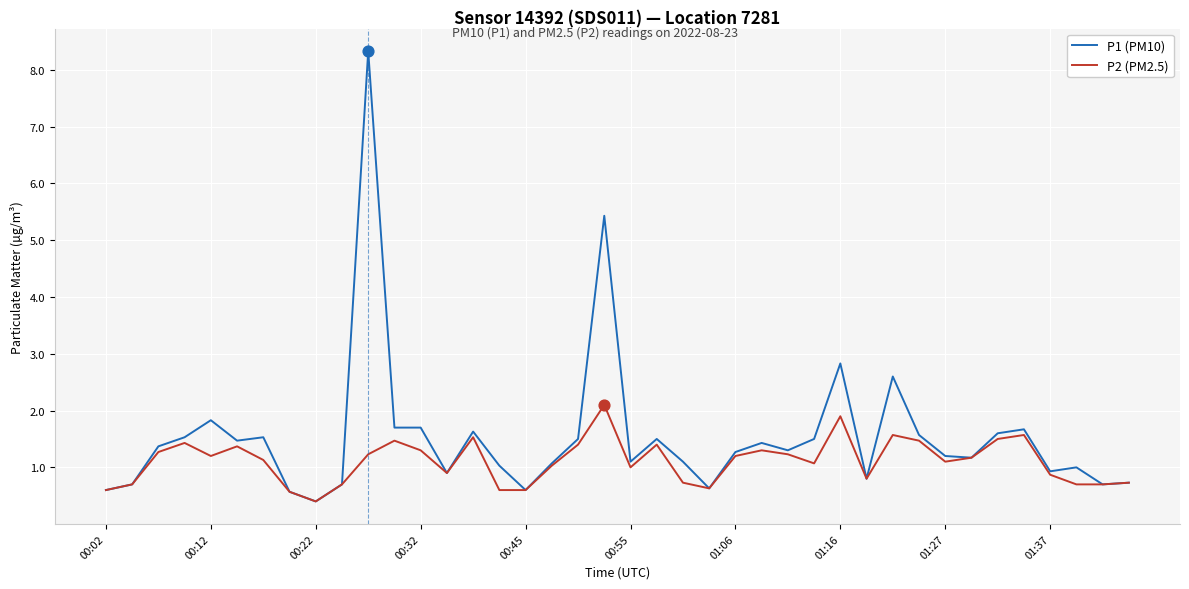

What are all the series names shown in the legend?

P1 (PM10), P2 (PM2.5)